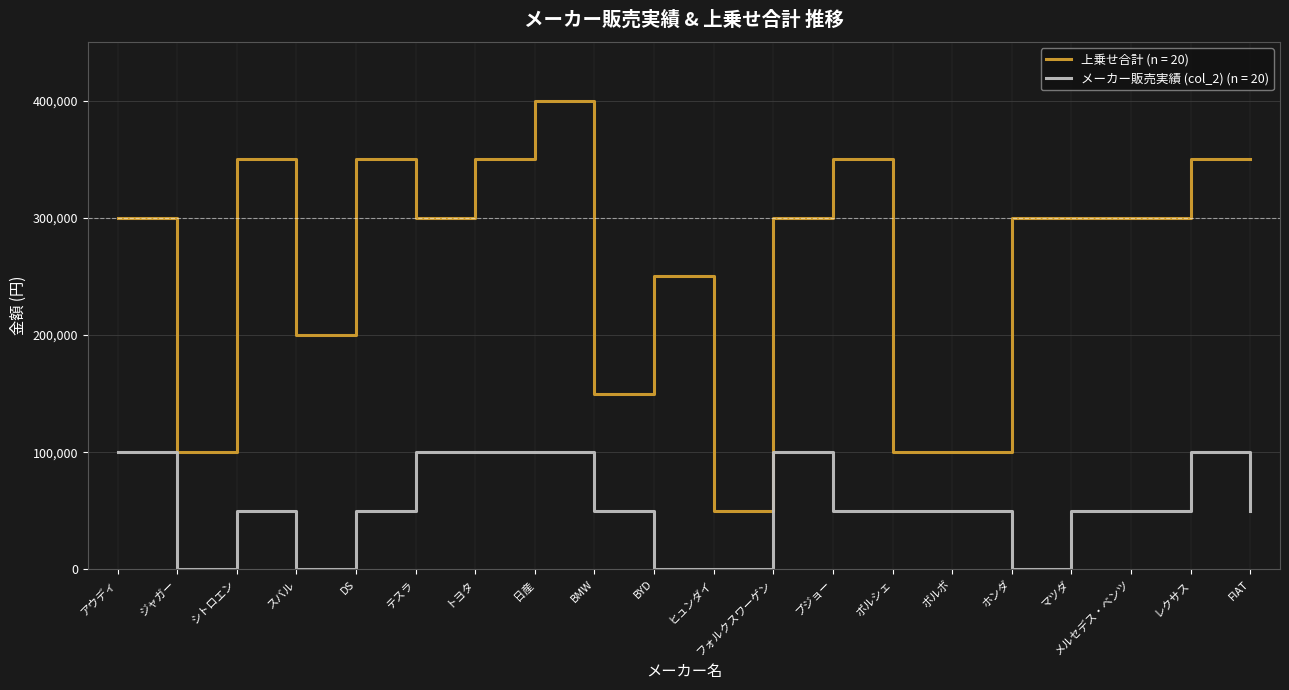

True or false: 上乗せ合計 (n = 20) has a value of 116477 at マツダ.

False